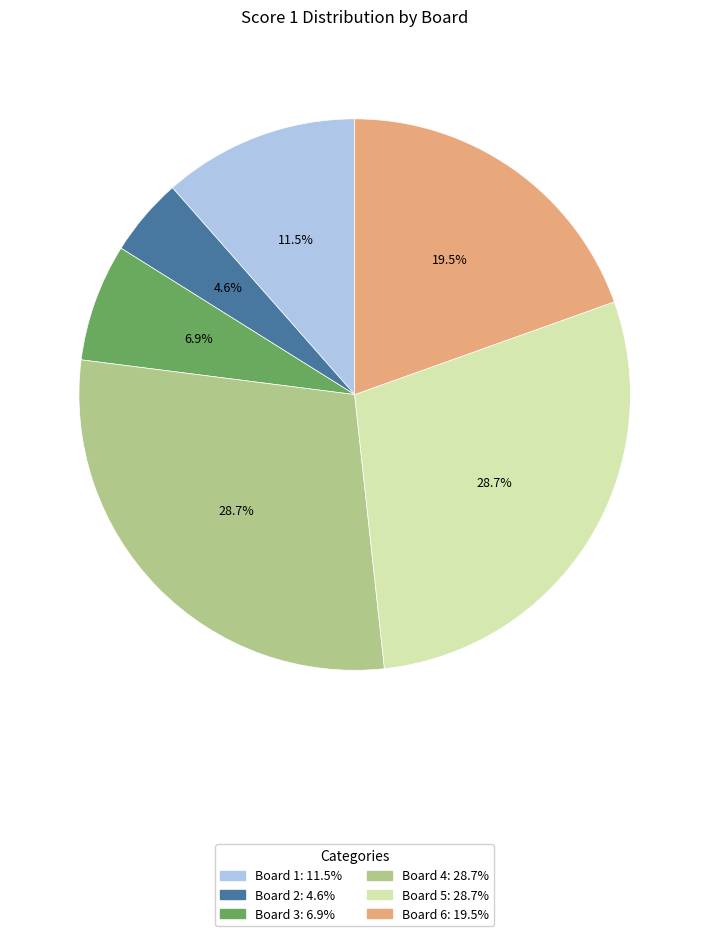

What portion of the pie excludes Board 4?

71.3%